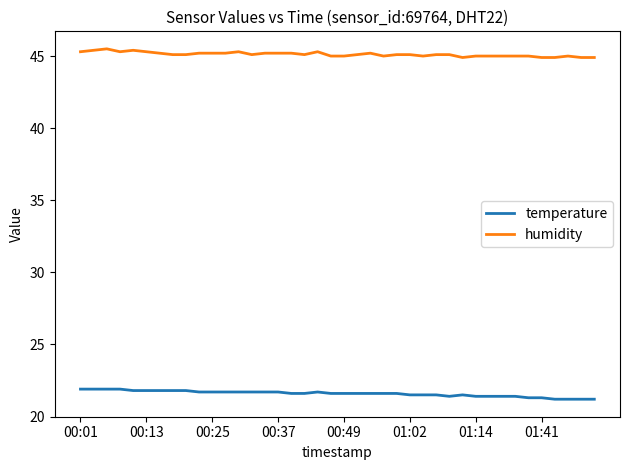

What are all the series names shown in the legend?

temperature, humidity